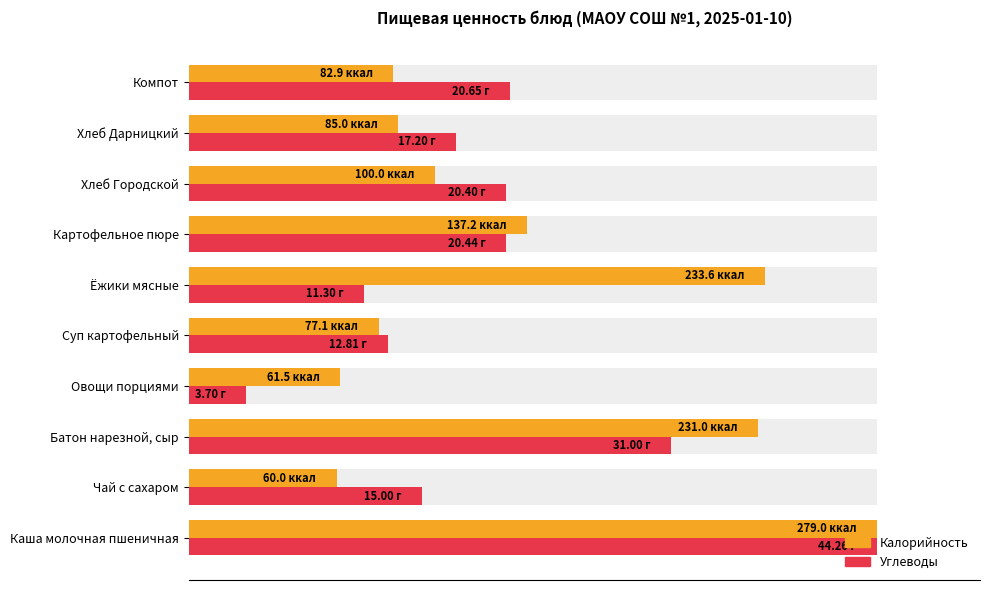

What are all the series names shown in the legend?

Калорийность, Углеводы